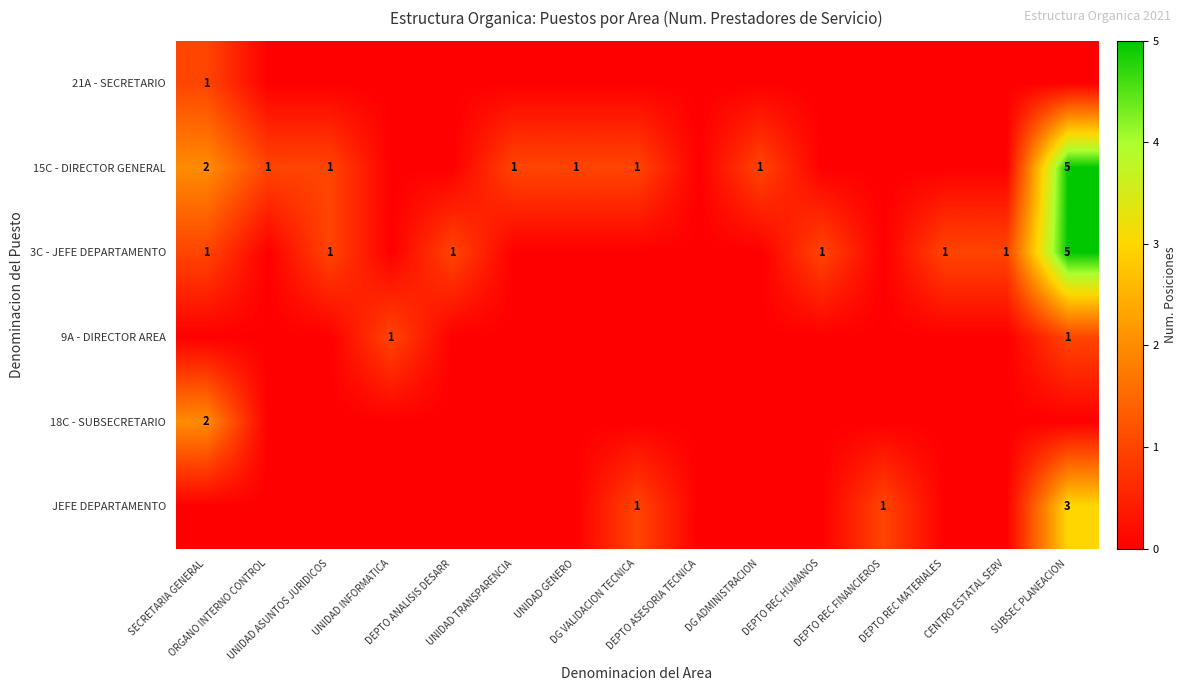

Which has a higher value, SECRETARIA GENERAL or DEPTO REC FINANCIEROS?

SECRETARIA GENERAL